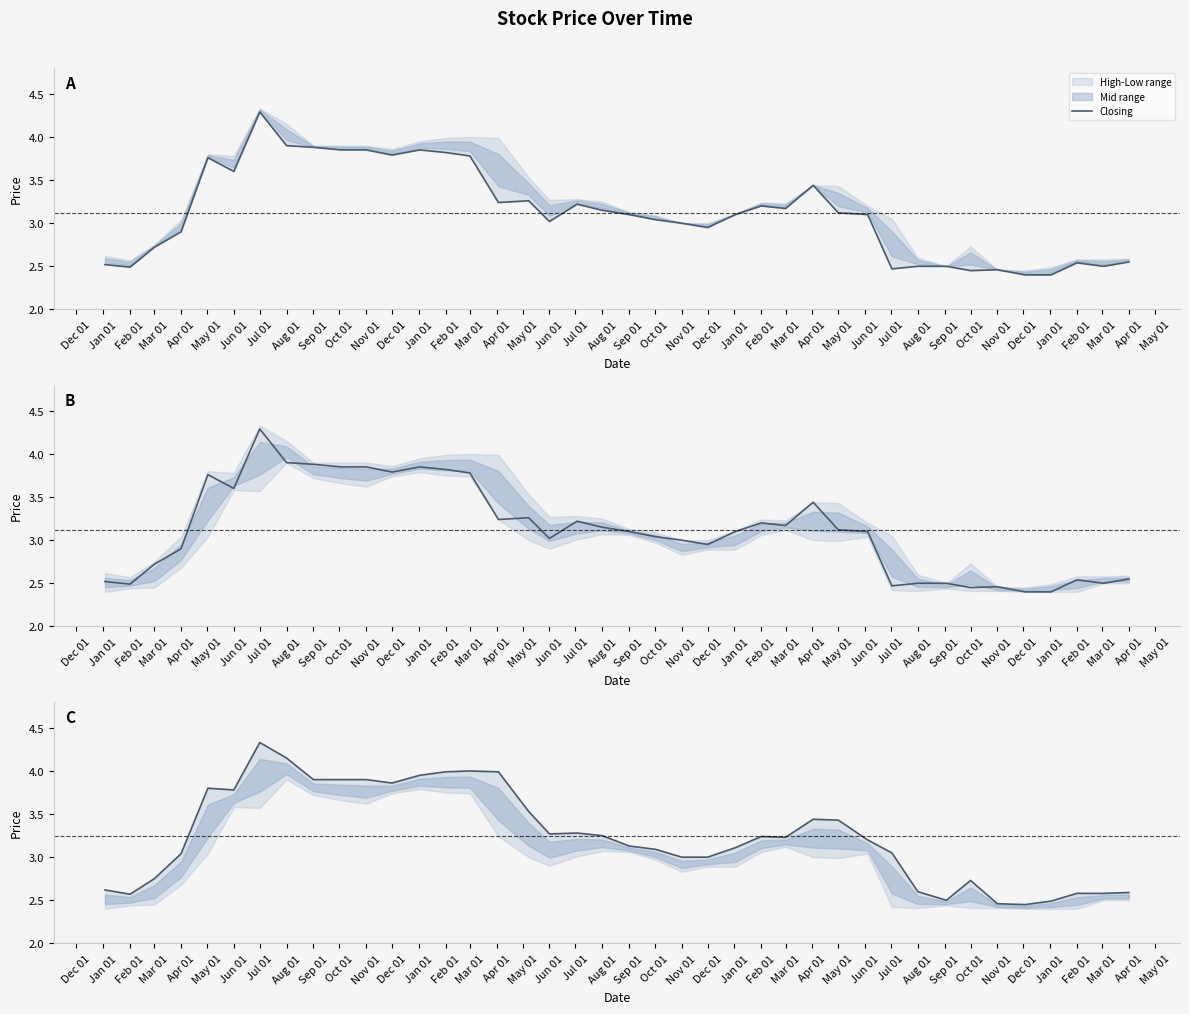

What is the label of the 11th point from the left?

Nov 01